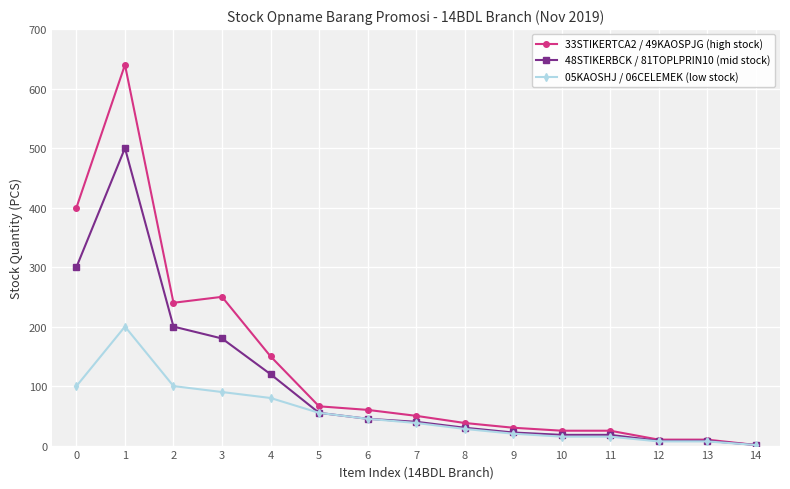

How many data points does each series have?

15